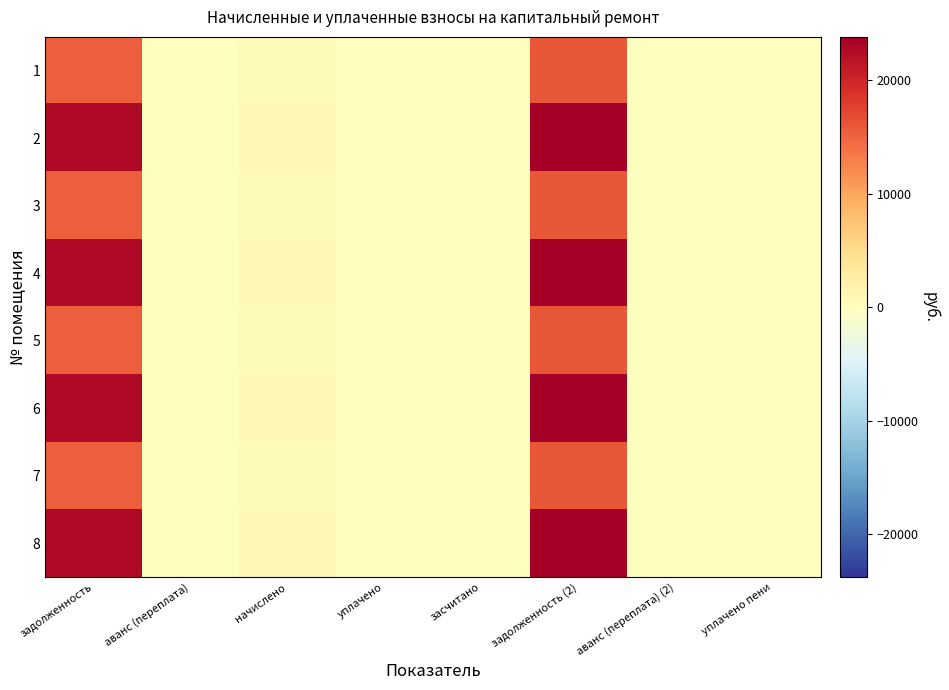

Which series has the largest total across all categories?

2